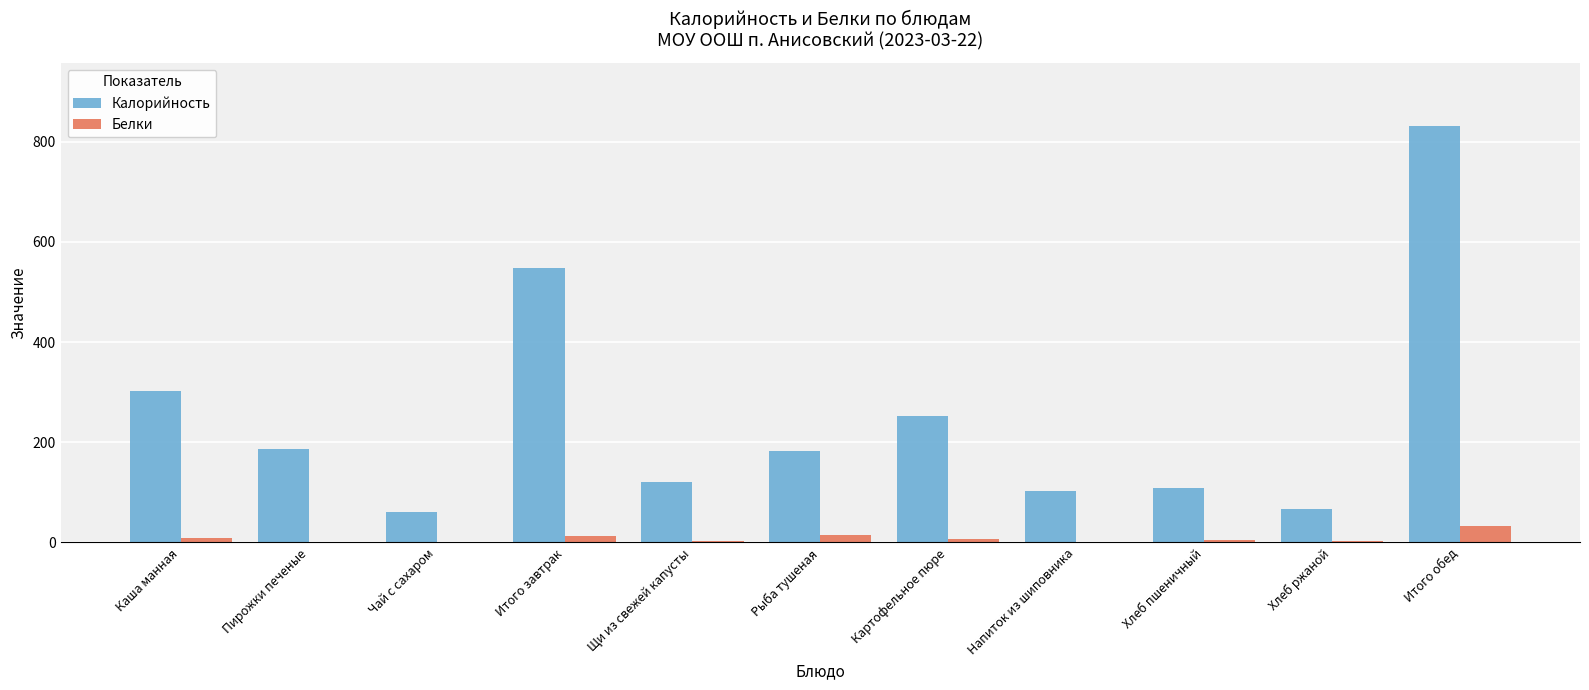

Are the bars grouped side by side (vs. stacked)?

Yes